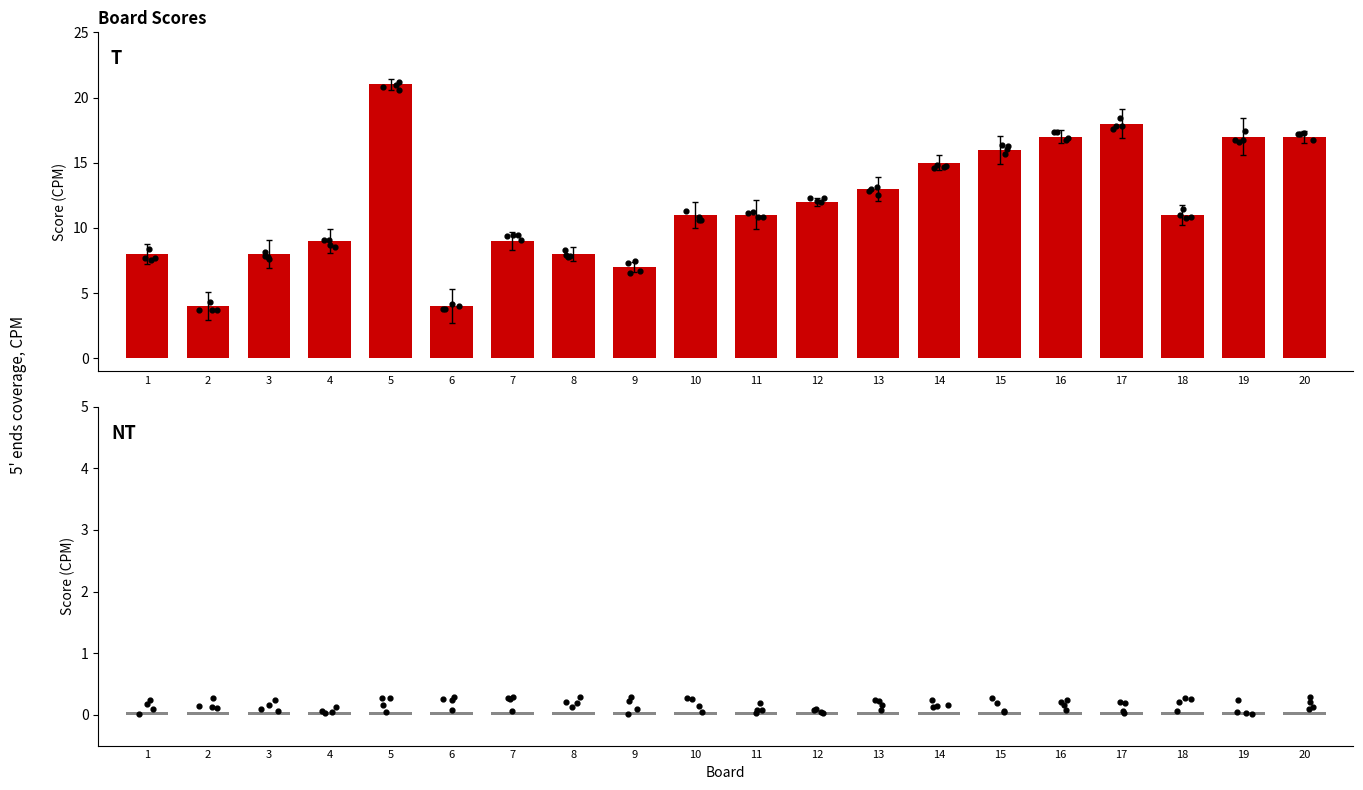

At which category is the sum across all series the highest?

5